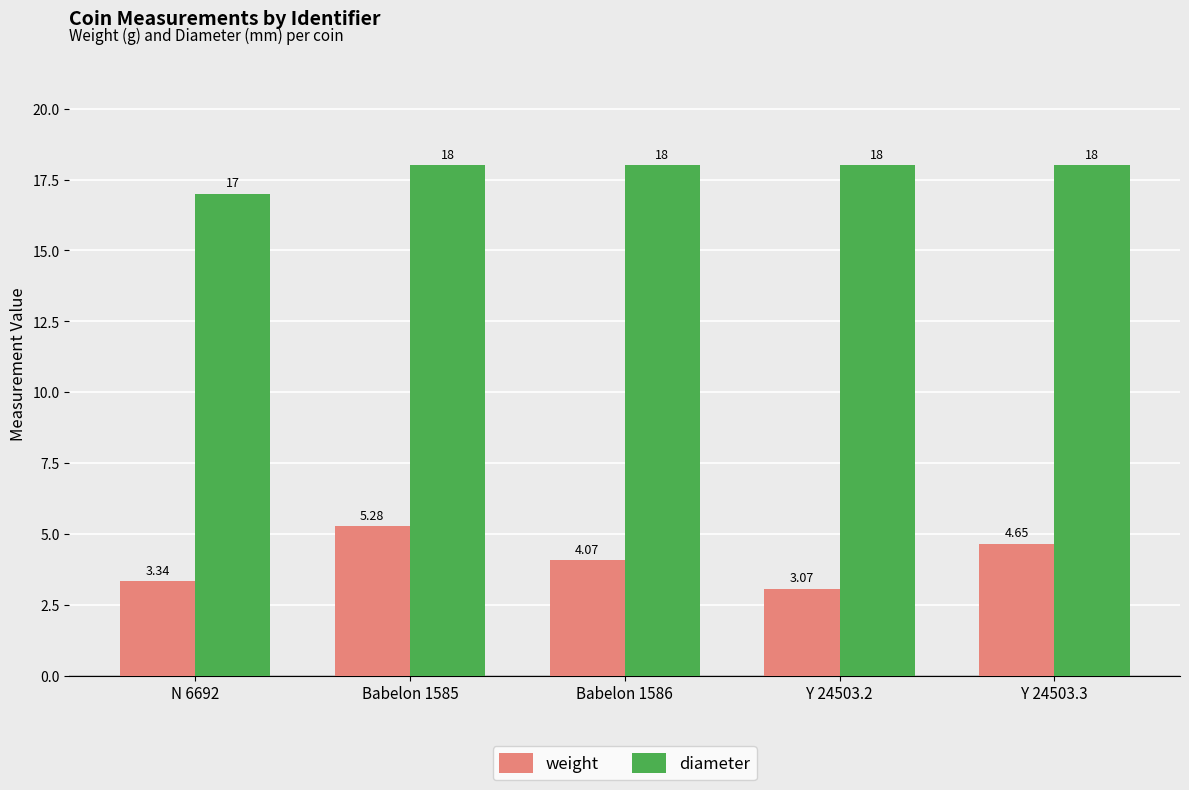

What is the total value across all series at N 6692?

20.3